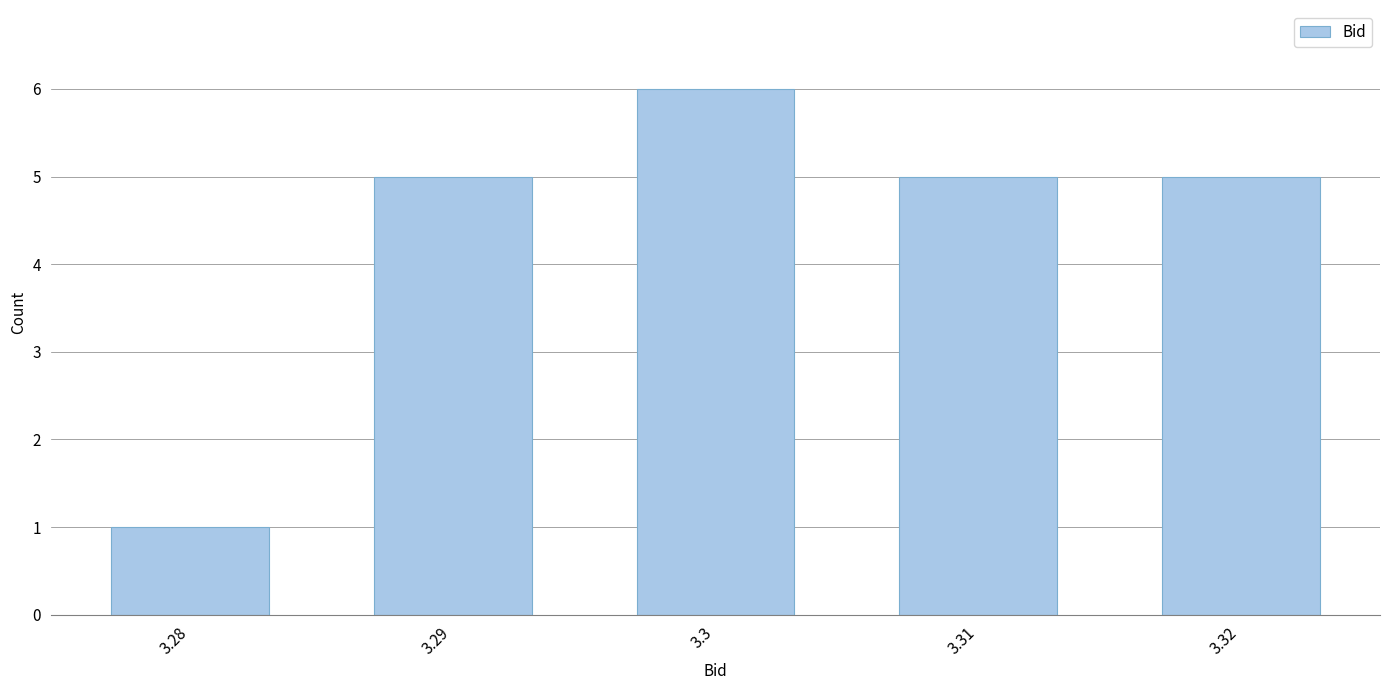

Reading left to right, extract all data points from this chart.

1	5	6	5	5